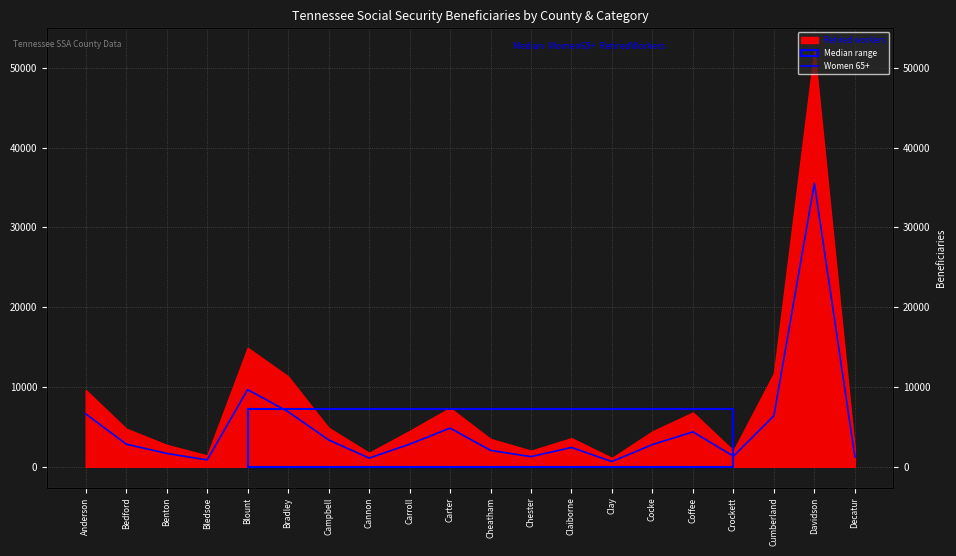

Rank the categories by value from highest to lowest.

Davidson, Blount, Bradley, Anderson, Cumberland, Carter, Coffee, Campbell, Bedford, Carroll, Cocke, Claiborne, Cheatham, Benton, Crockett, Chester, Decatur, Cannon, Bledsoe, Clay